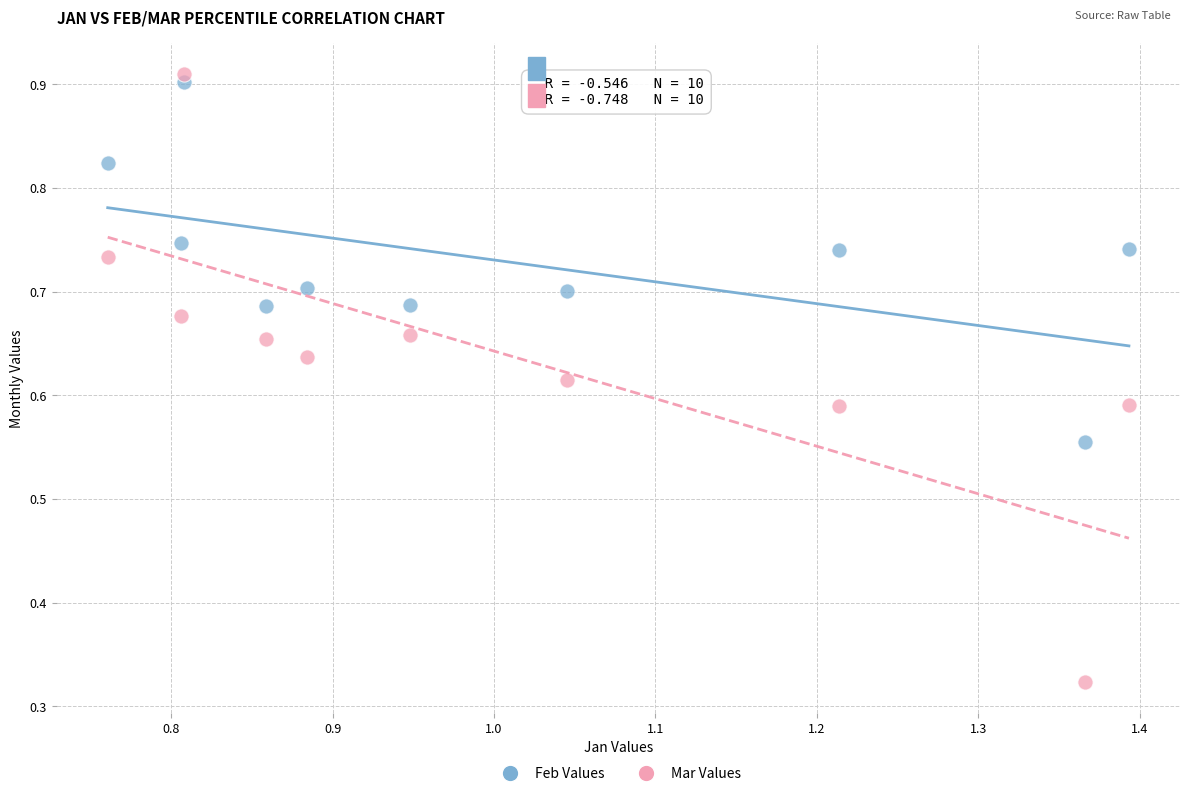

Which series reaches the minimum Y coordinate?

Mar Values